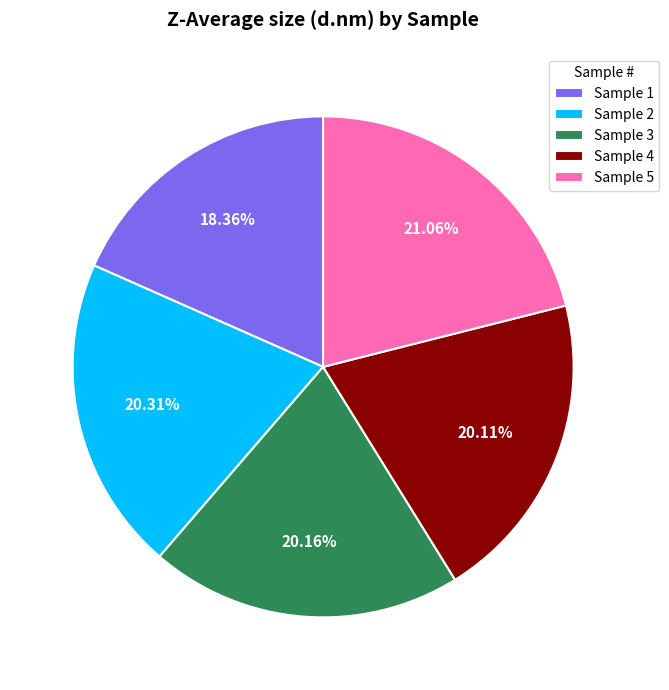

What is the ratio of the value at Sample 4 to the value at Sample 2?

1.0